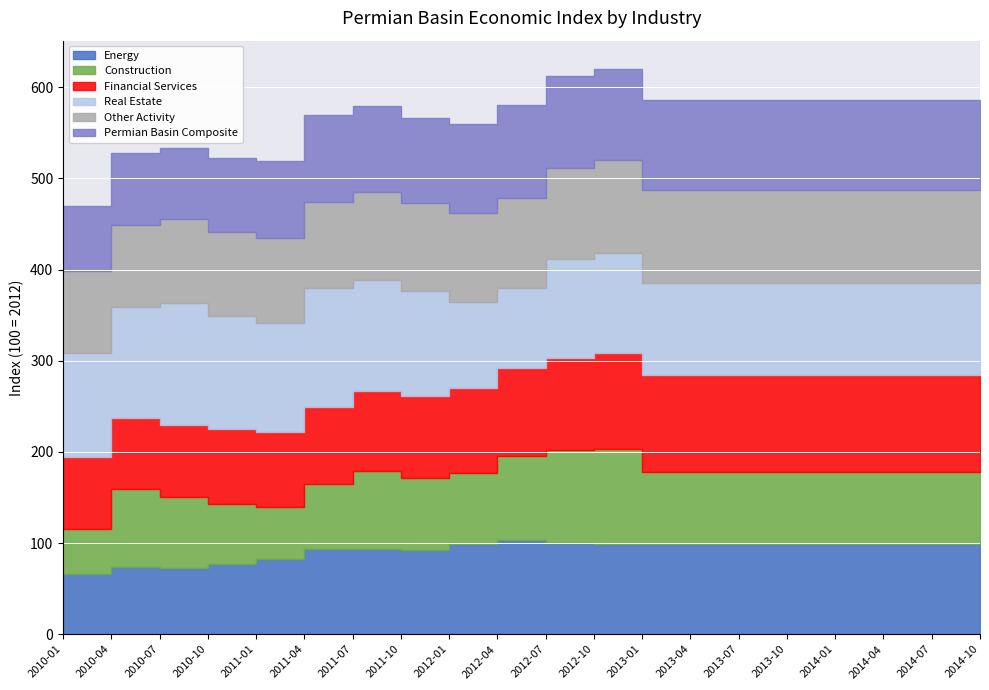

What is the difference between the highest and lowest values at 2012-01?

20.5